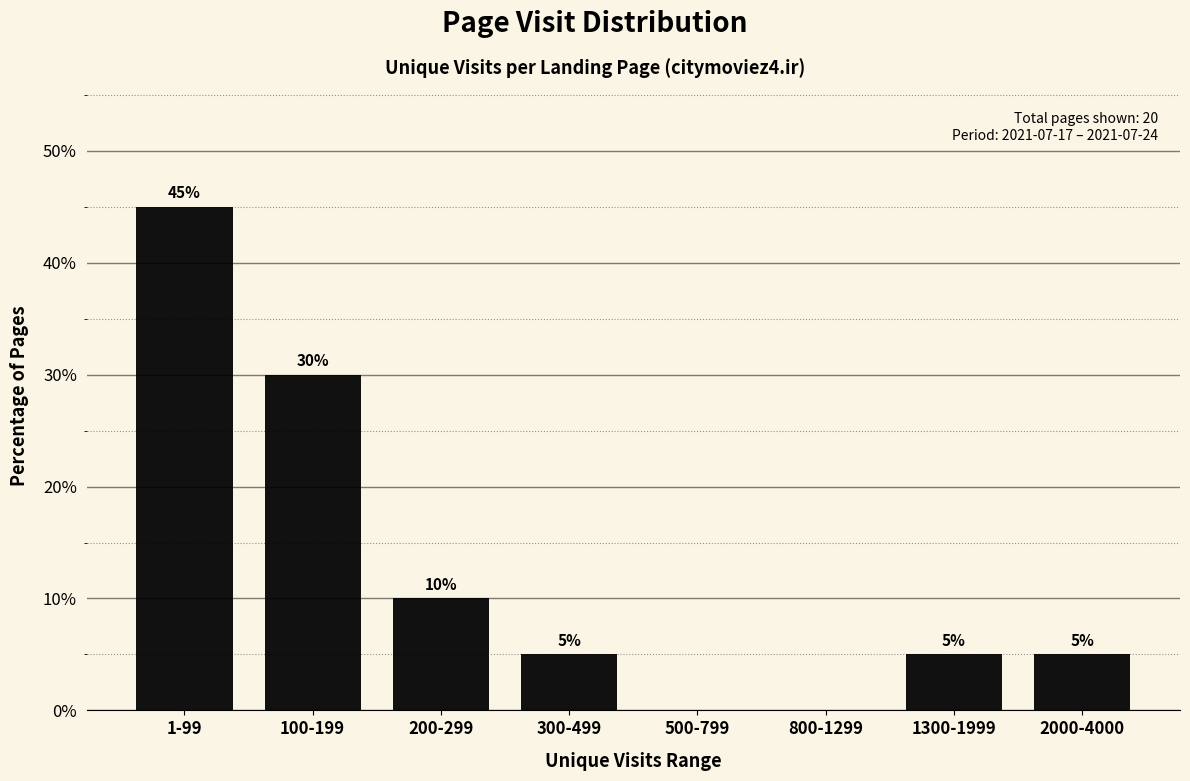

Reading right to left, what are all the values shown in this chart?

2000-4000=5	1300-1999=5	800-1299=0	500-799=0	300-499=5	200-299=10	100-199=30	1-99=45